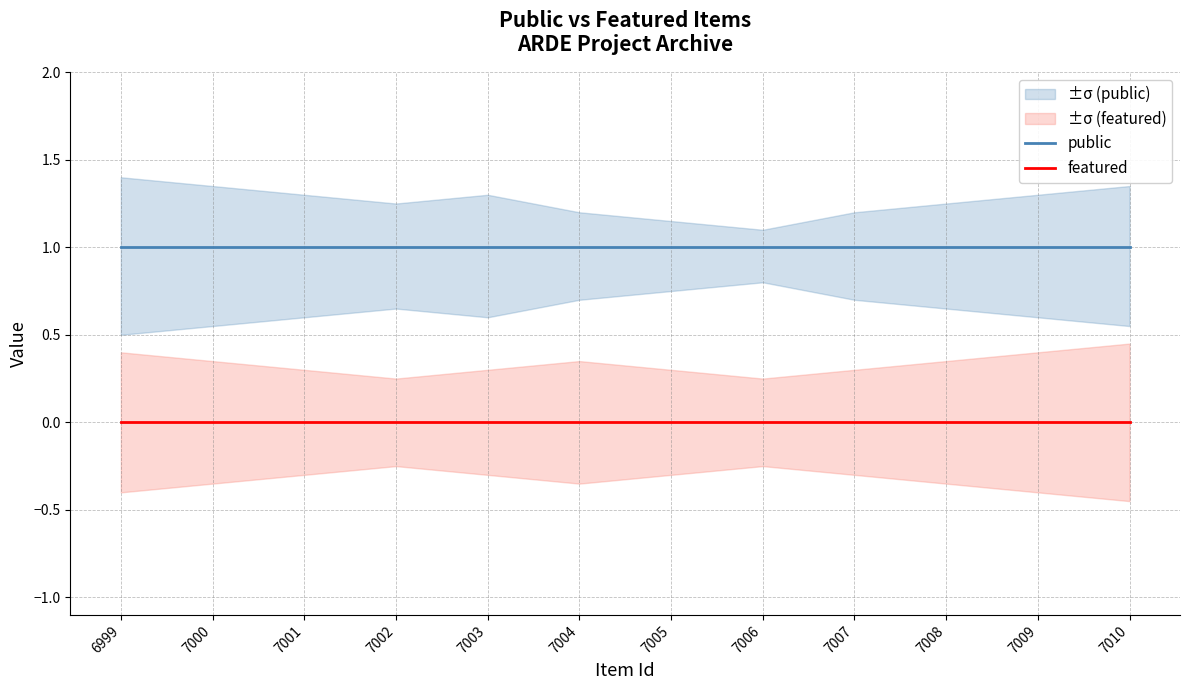

What is the maximum value shown in the chart?

1